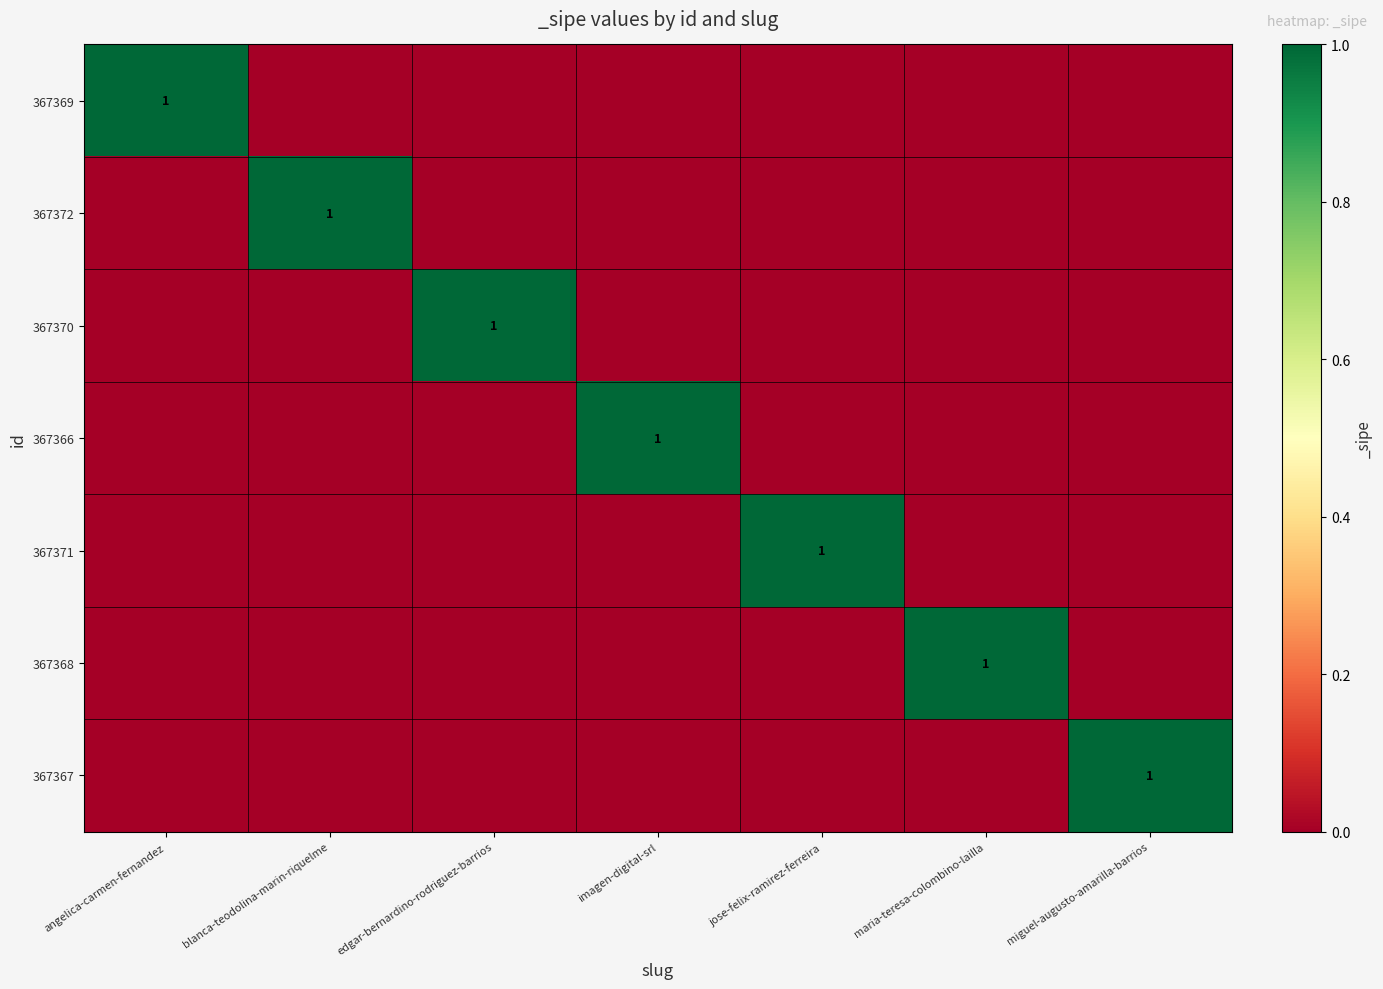

What is the maximum value shown in the chart?

1